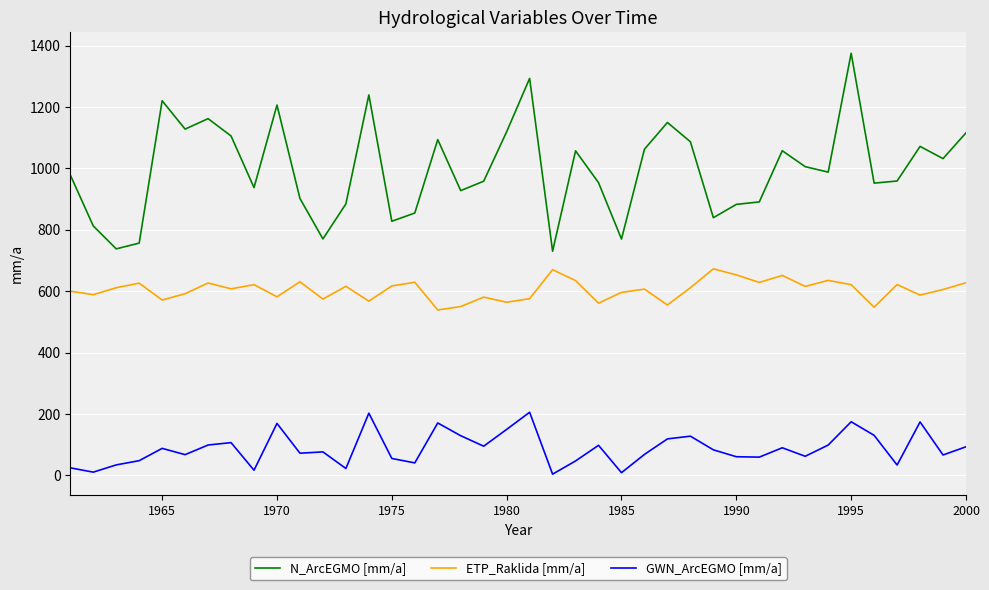

How many values in the ETP_Raklida [mm/a] series are below 611?

20